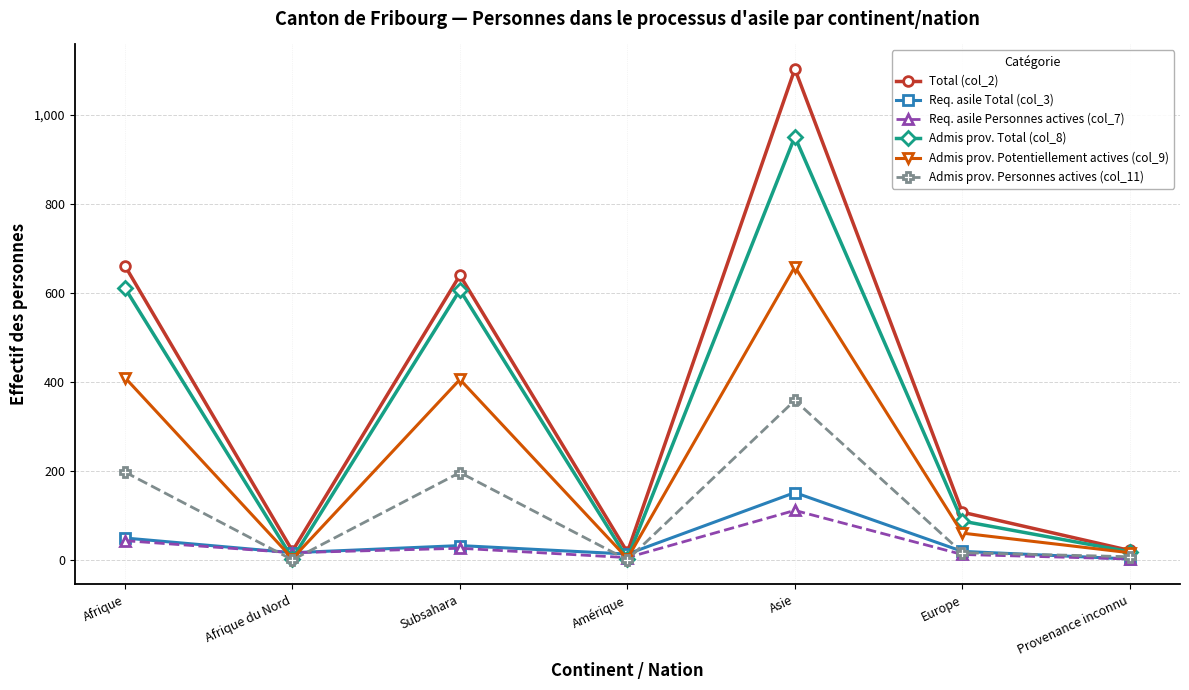

What value does the Req. asile Total (col_3) series have at Afrique?

50